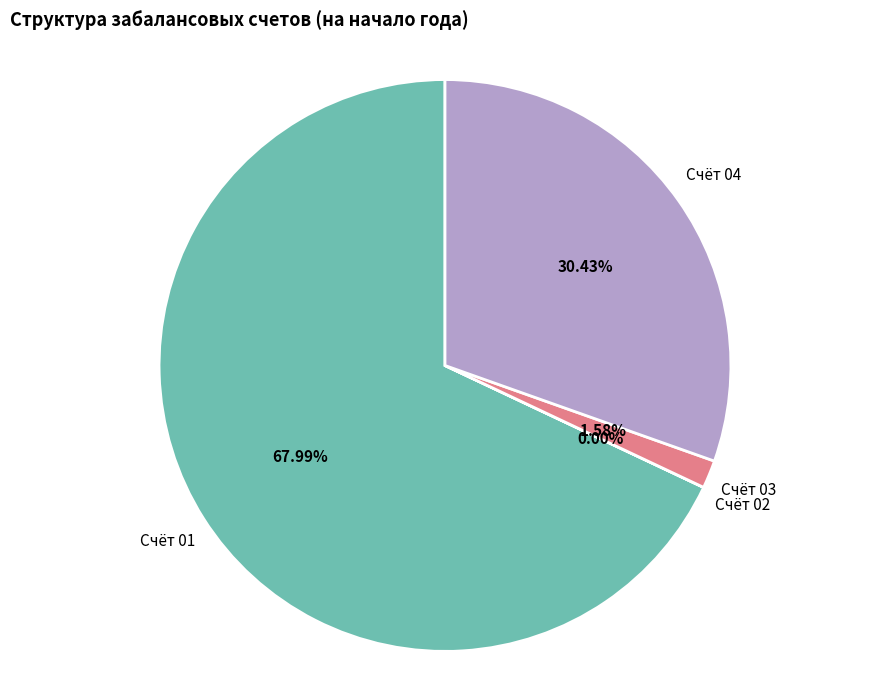

Between Счёт 04 and Счёт 01, which is larger?

Счёт 01